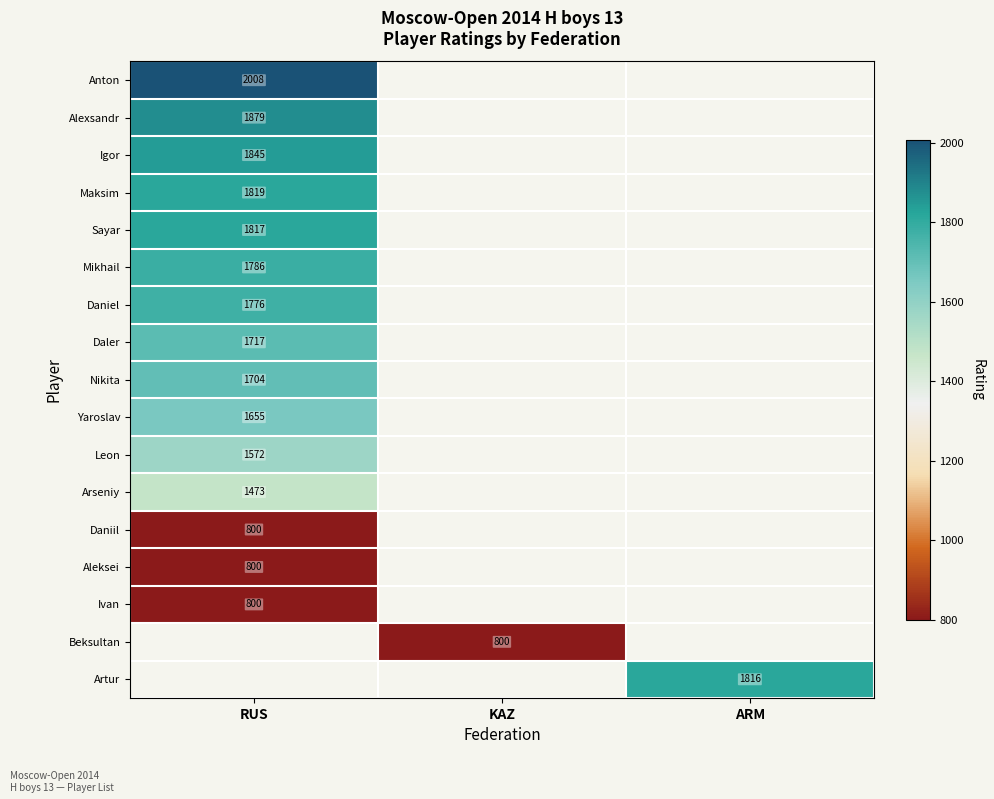

Is it true that Alexsandr equals 999 at RUS?

False